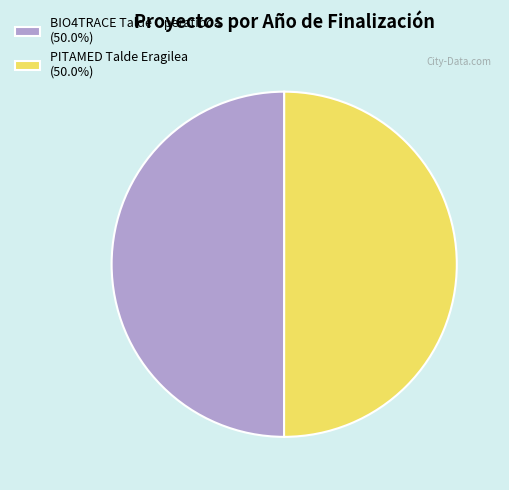

Approximately how many times larger is the value at BIO4TRACE Talde Operatiboa compared to PITAMED Talde Eragilea?

1.0